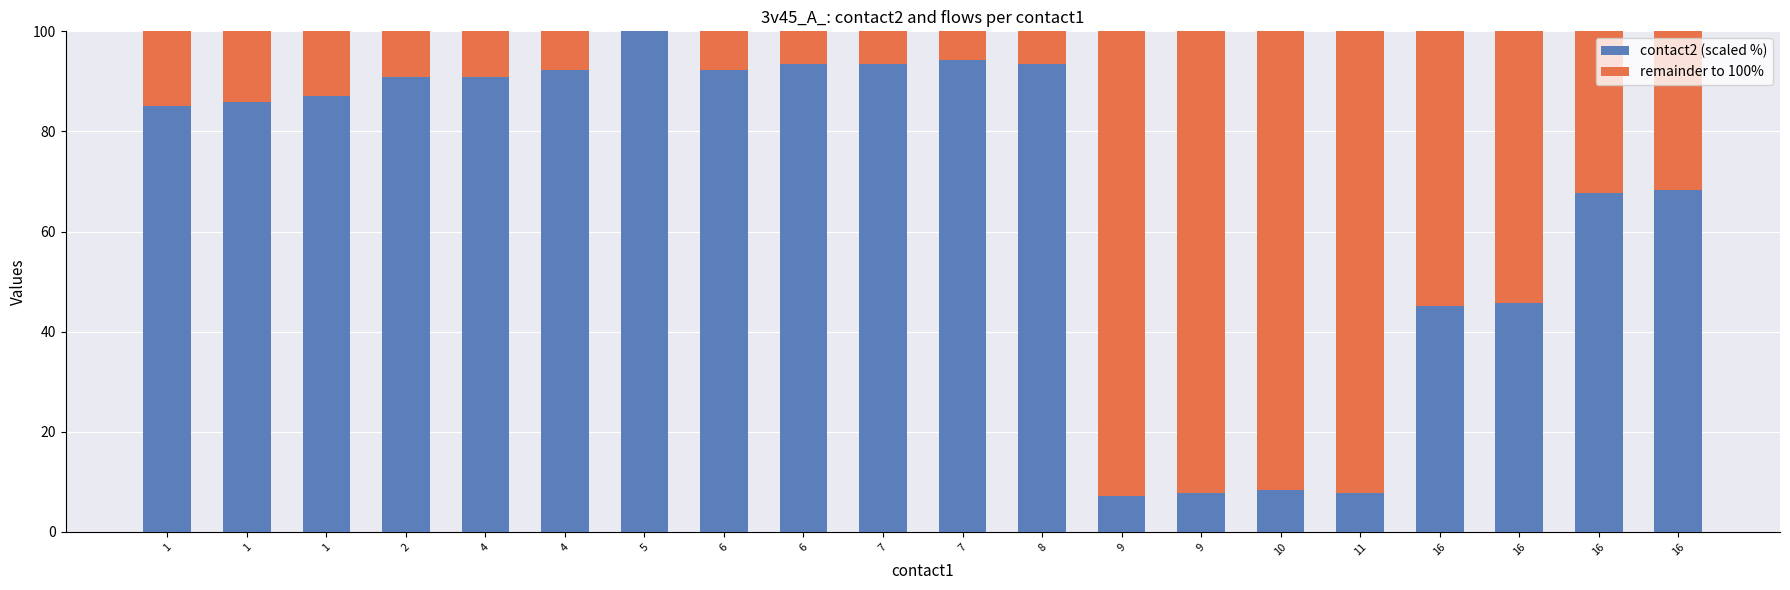

What is the total value across all series at 7?

100.0